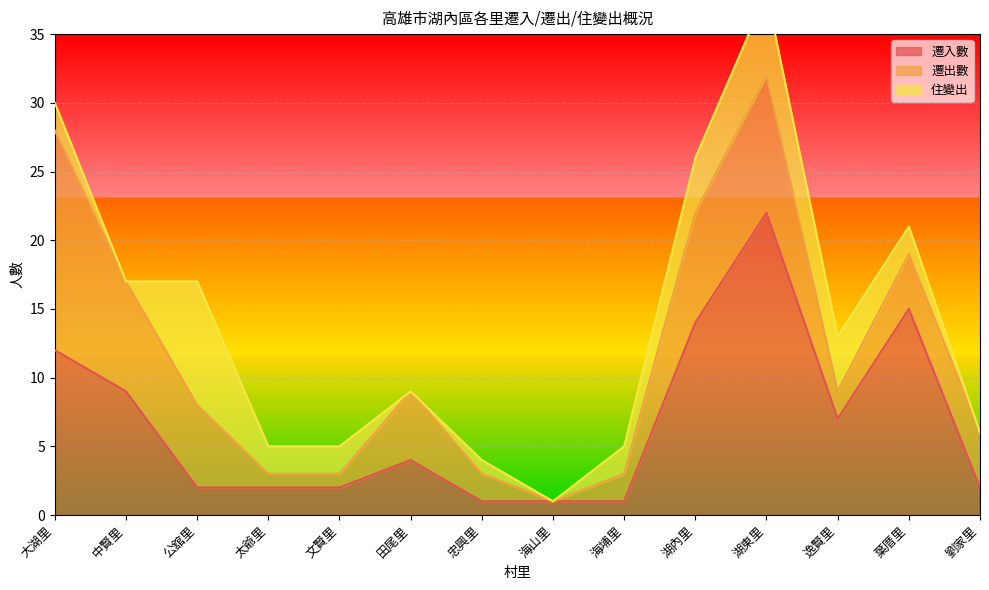

True or false: 遷入數 has a value of 2 at 太爺里.

True